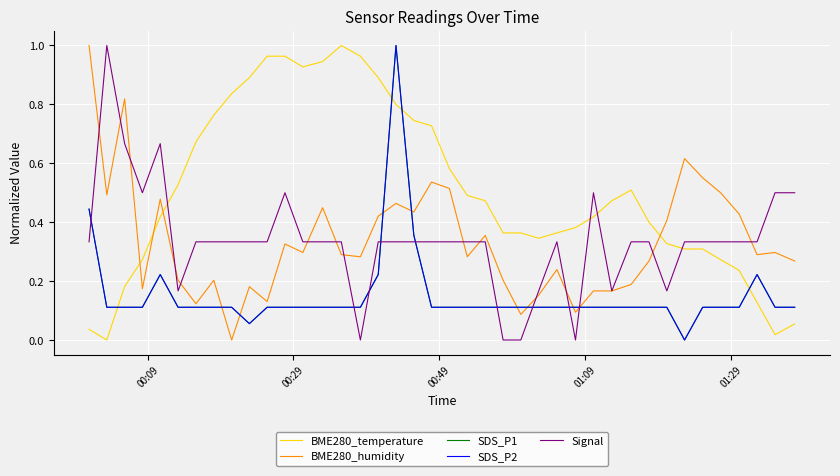

Is this an area chart (filled region under the line)?

No